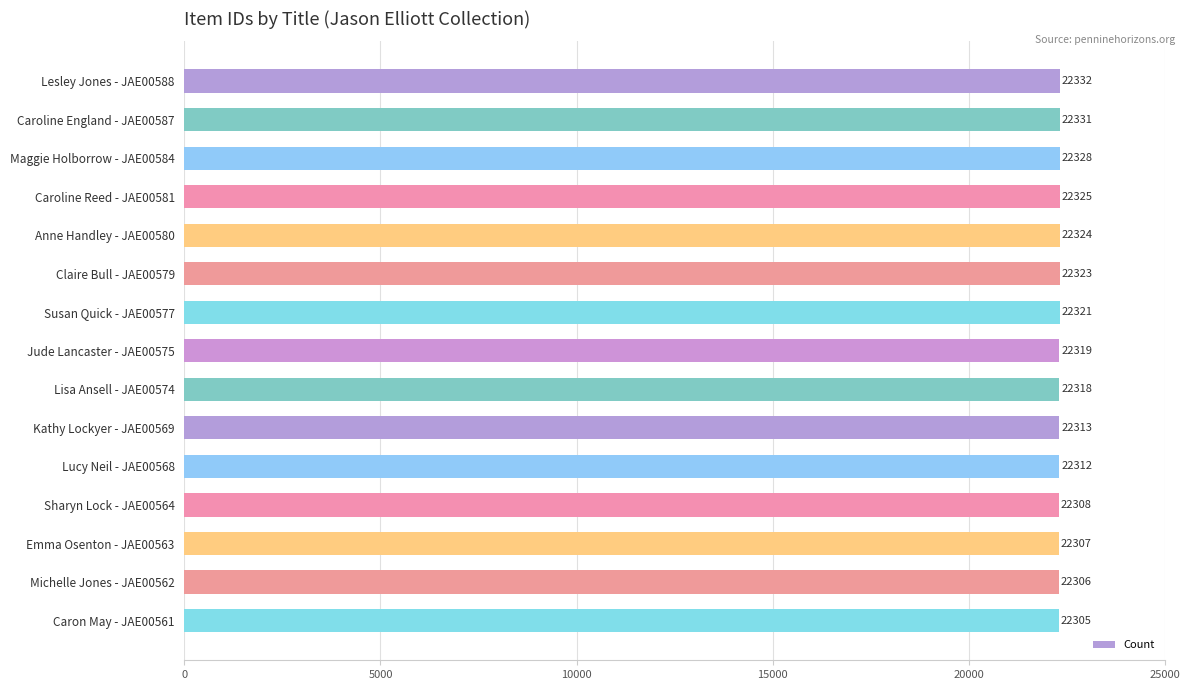

Which has a higher value, Michelle Jones - JAE00562 or Lisa Ansell - JAE00574?

Lisa Ansell - JAE00574